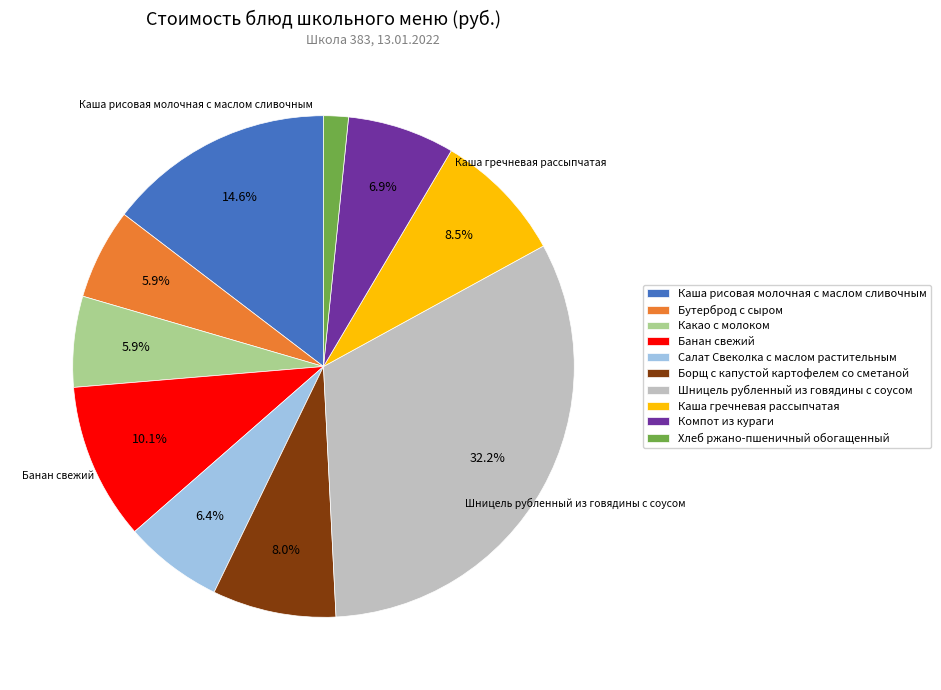

To the nearest percent, what portion does Бутерброд с сыром represent?

6%